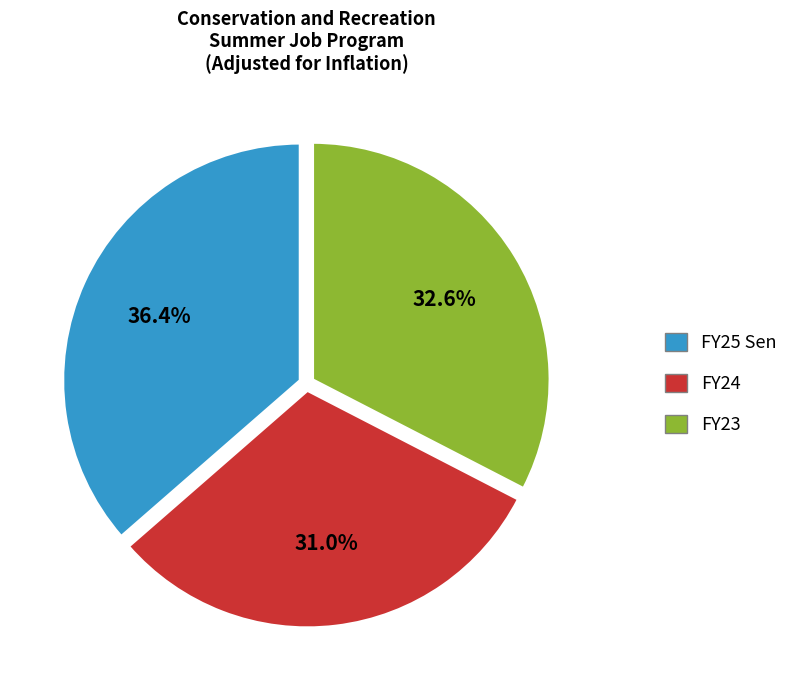

Is there any slice that represents more than half of the pie?

No